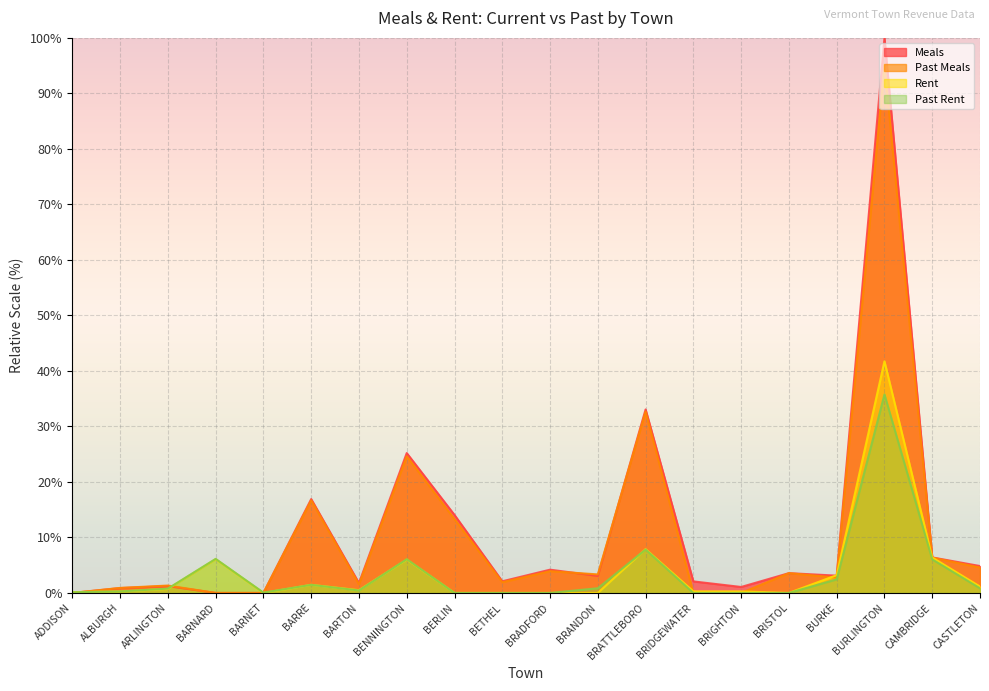

What position from the left is ADDISON?

1